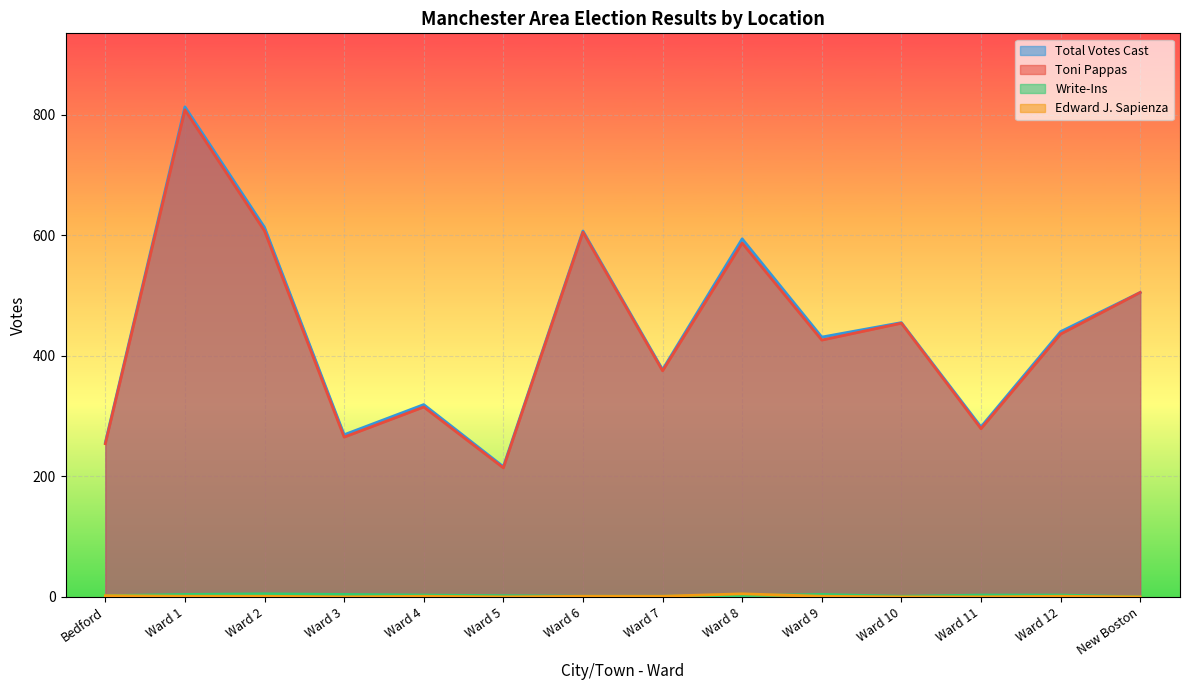

True or false: Write-Ins and Toni Pappas cross at least once.

False